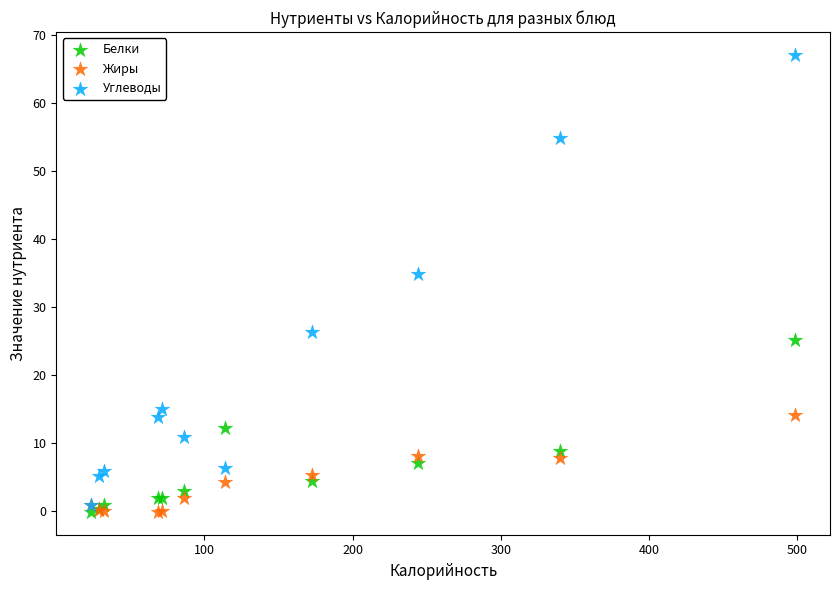

Across all series, what Y value is closest to 33?

34.8